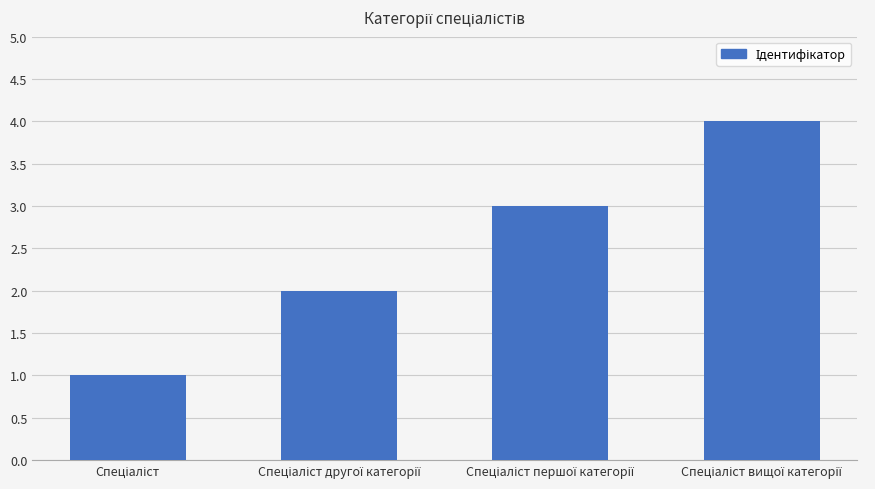

Reading left to right, what are all the values shown in this chart?

1	2	3	4